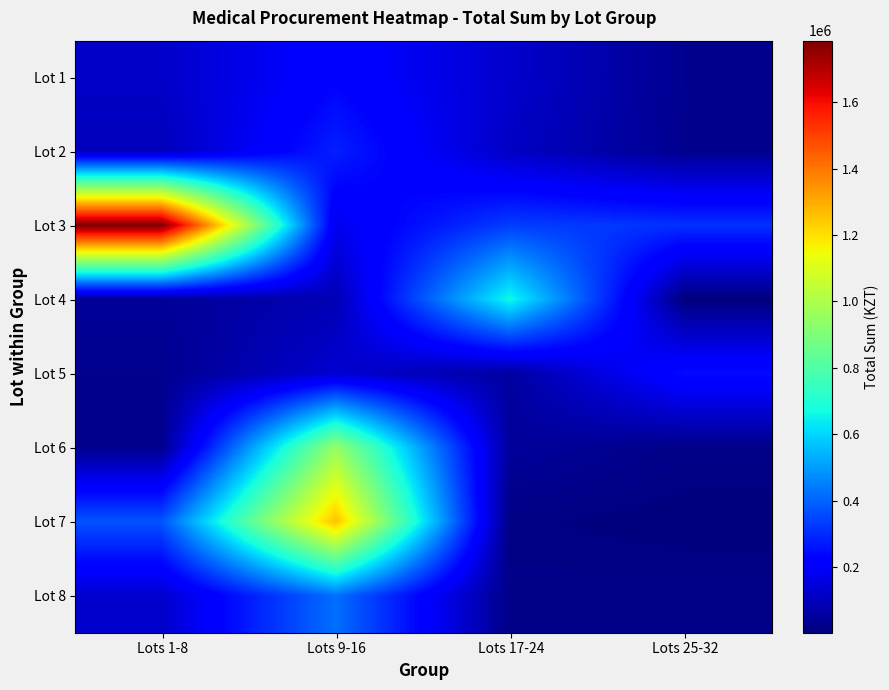

What is the minimum value shown in the chart?

2300